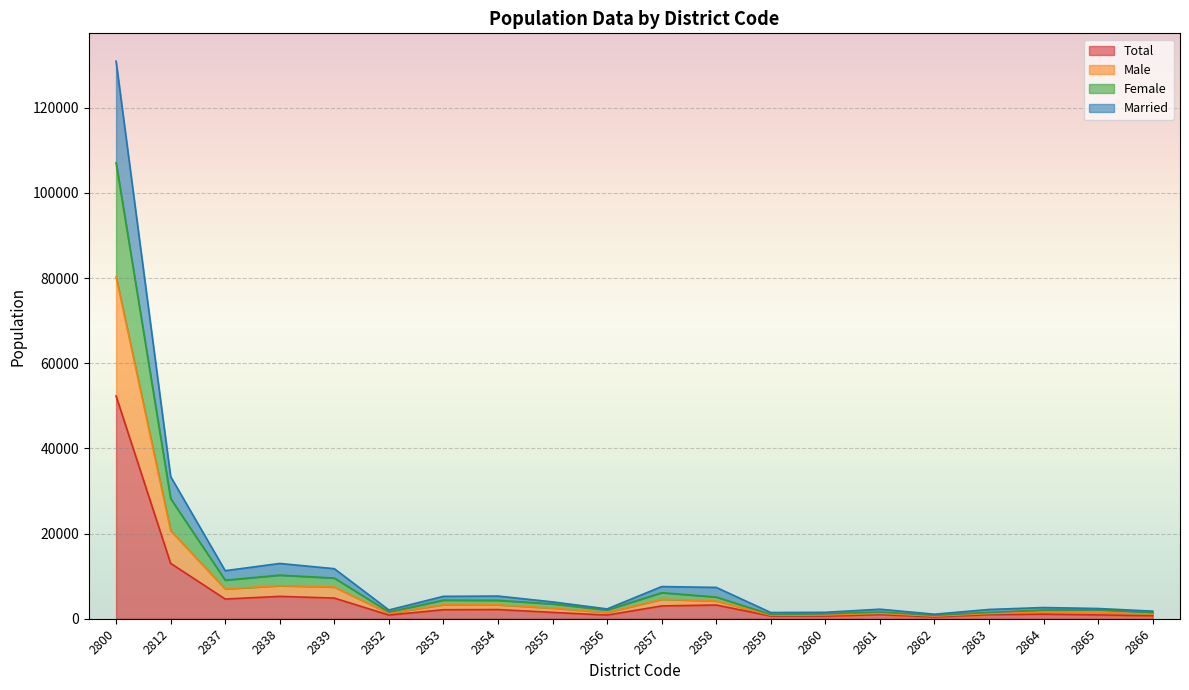

True or false: Total has a value of 3223 at 2858.

True